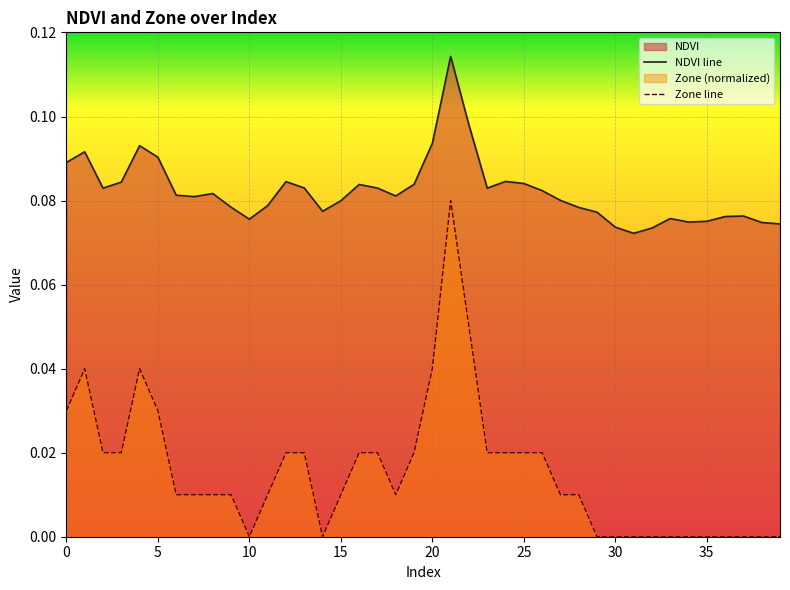

True or false: Zone line and NDVI line cross at least once.

False